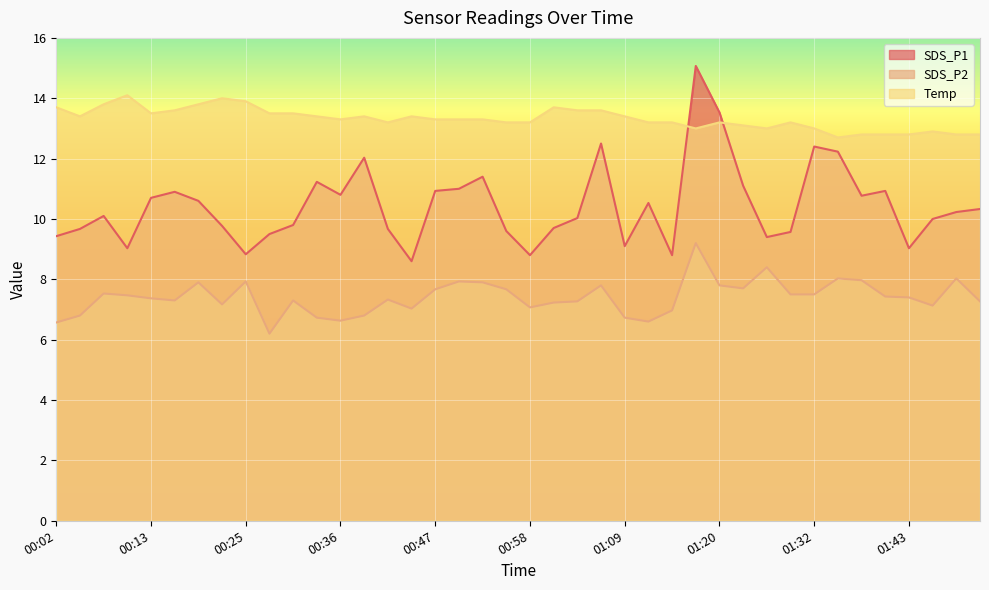

Rank the categories by Temp value from lowest to highest.

01:35, 01:37, 01:40, 01:43, 01:48, 01:51, 01:46, 01:18, 01:26, 01:32, 01:23, 00:41, 00:56, 00:58, 01:12, 01:15, 01:20, 01:29, 00:36, 00:47, 00:50, 00:53, 00:05, 00:33, 00:39, 00:44, 01:09, 00:13, 00:28, 00:31, 00:16, 01:04, 01:06, 00:02, 01:01, 00:08, 00:19, 00:25, 00:22, 00:11